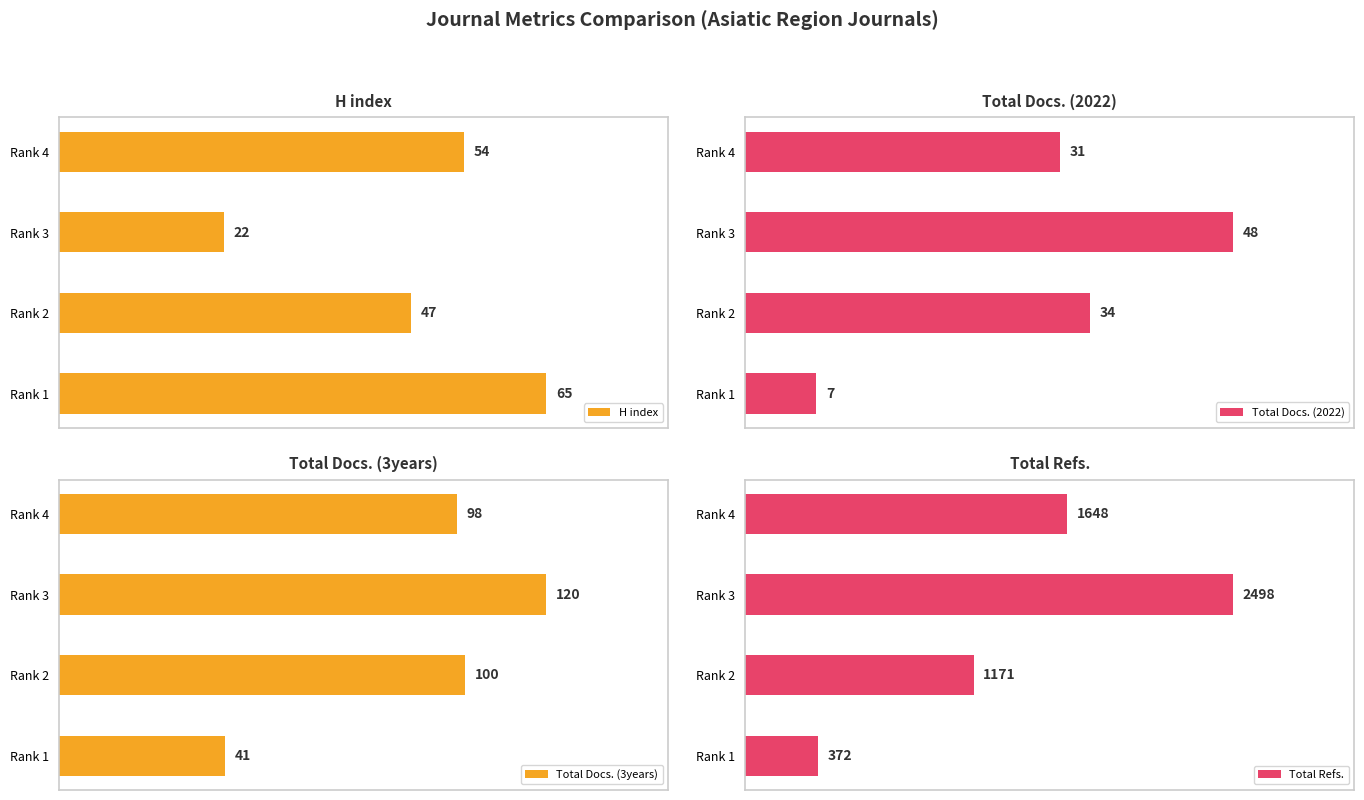

What is the value of the Total Refs. bar at the 4th from the left?

1648